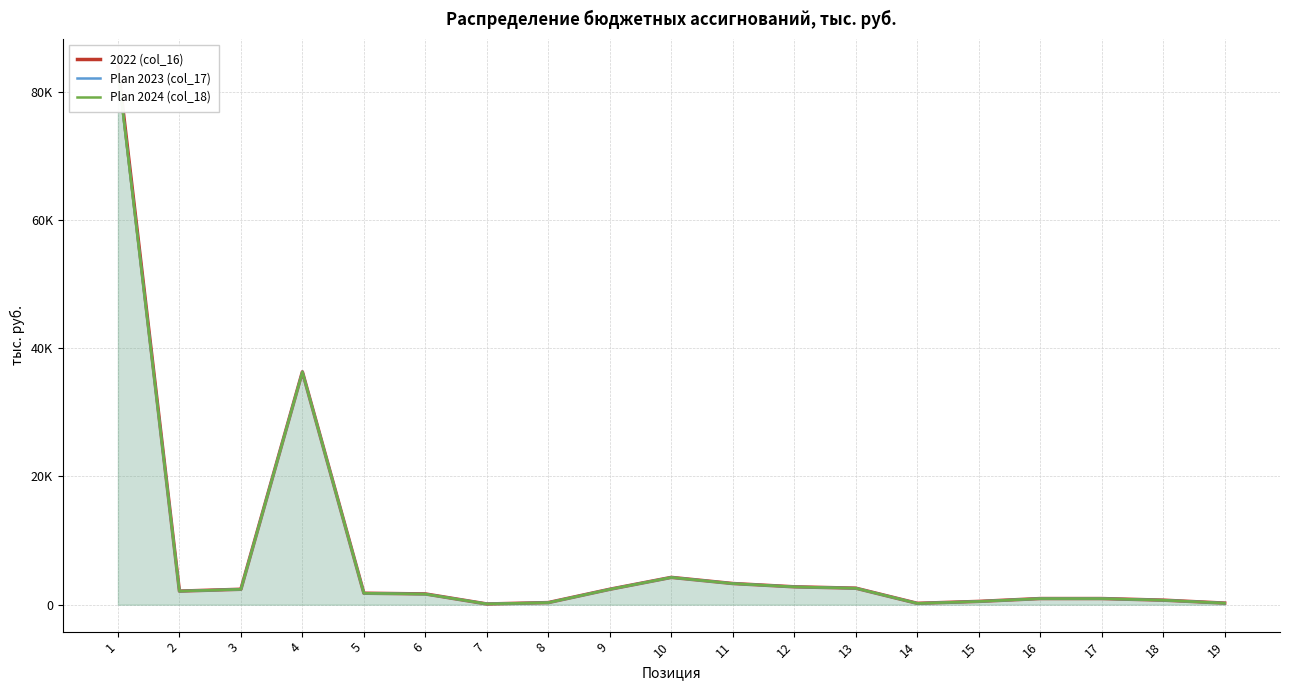

At which category does Plan 2023 (col_17) reach its first local valley?

2